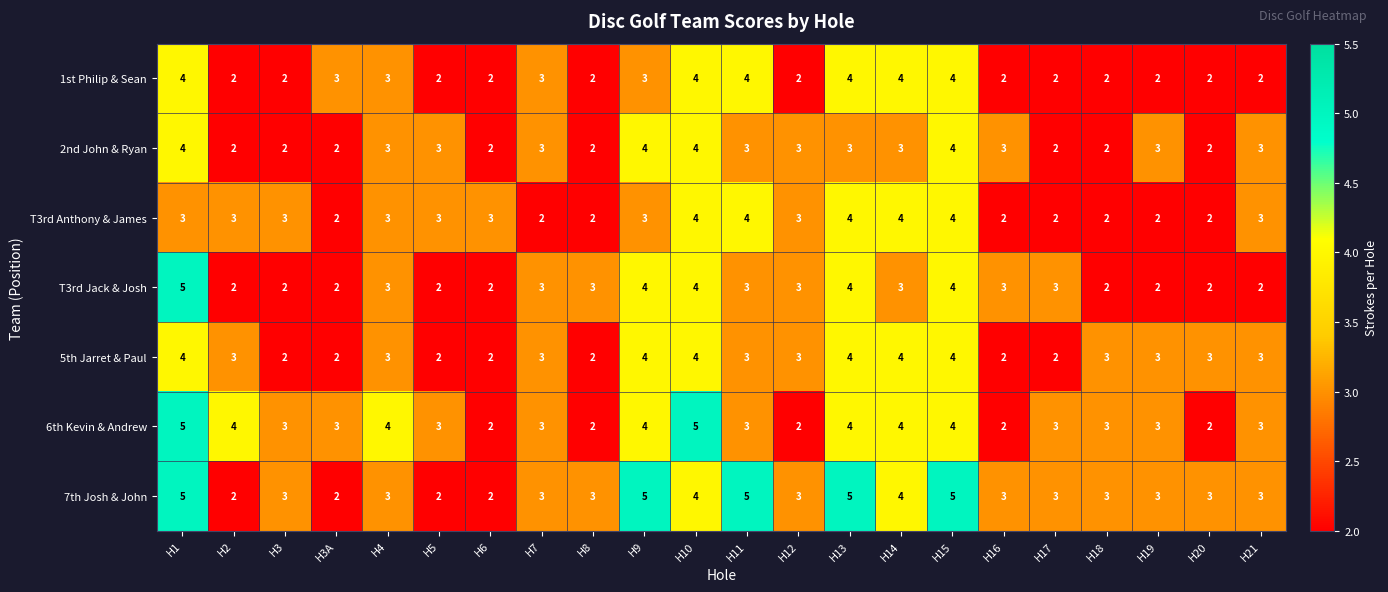

What is the sum of the T3rd Anthony & James values at H12 and H5?

6